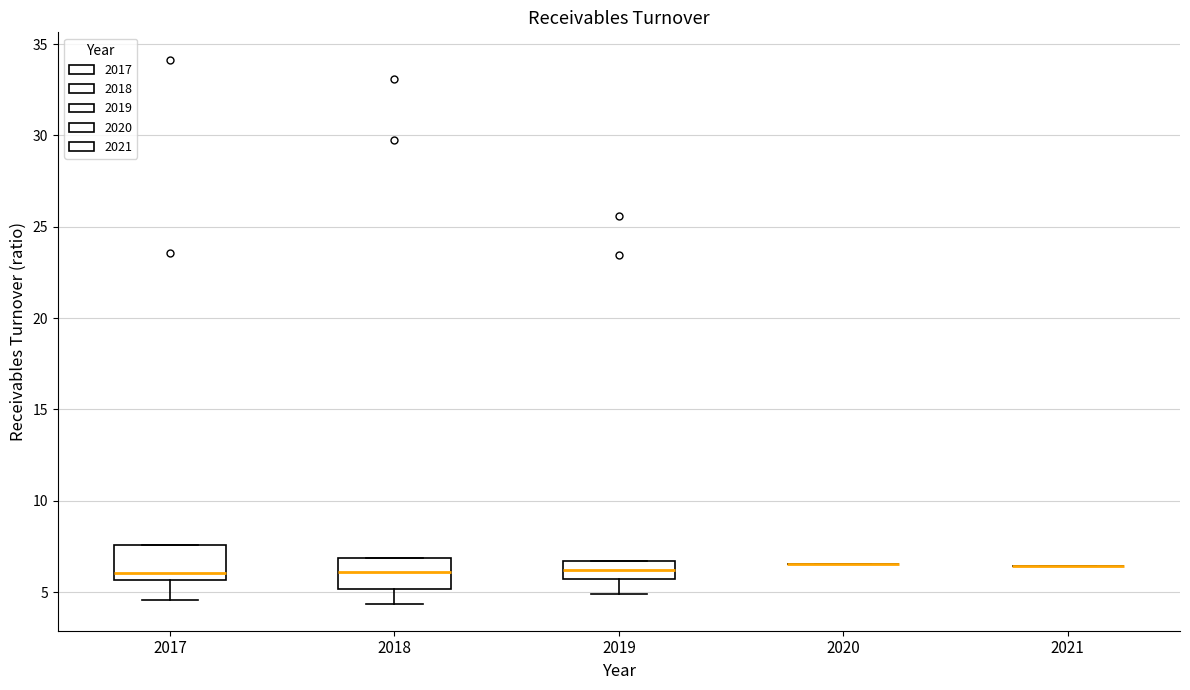

Reading left to right, transcribe this box plot: for each box, give where its median line is, the range the box spans, and where its two whiskers end, as read against the y-axis. The values are not printed on the chart, so give them approximately, as read against the axis.

2017: median 6.0, box 5.5 to 7.5, whiskers 4.5 to 7.5
2018: median 6.0, box 5.0 to 7.0, whiskers 4.5 to 7.0
2019: median 6.0, box 5.5 to 6.5, whiskers 5.0 to 6.5
2020: box collapsed to a line at 6.5, whiskers 6.5 to 6.5
2021: box collapsed to a line at 6.5, whiskers 6.5 to 6.5